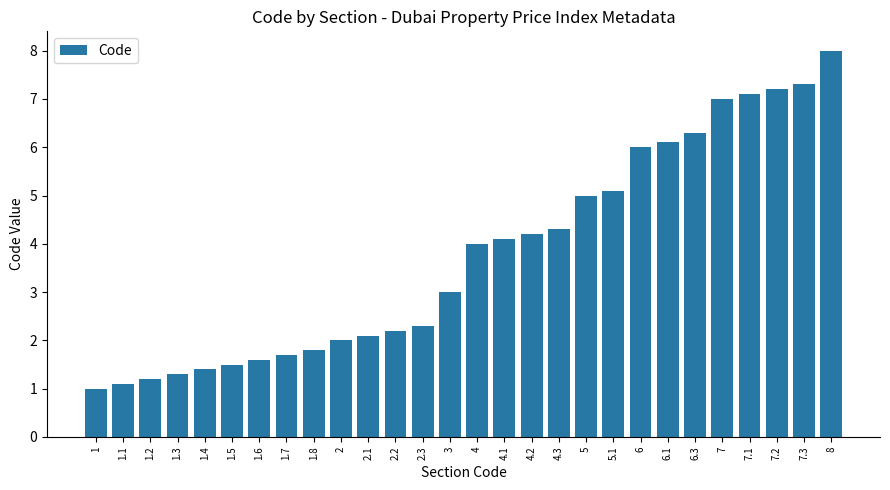

What is the label of the 6th bar from the left?

1.5